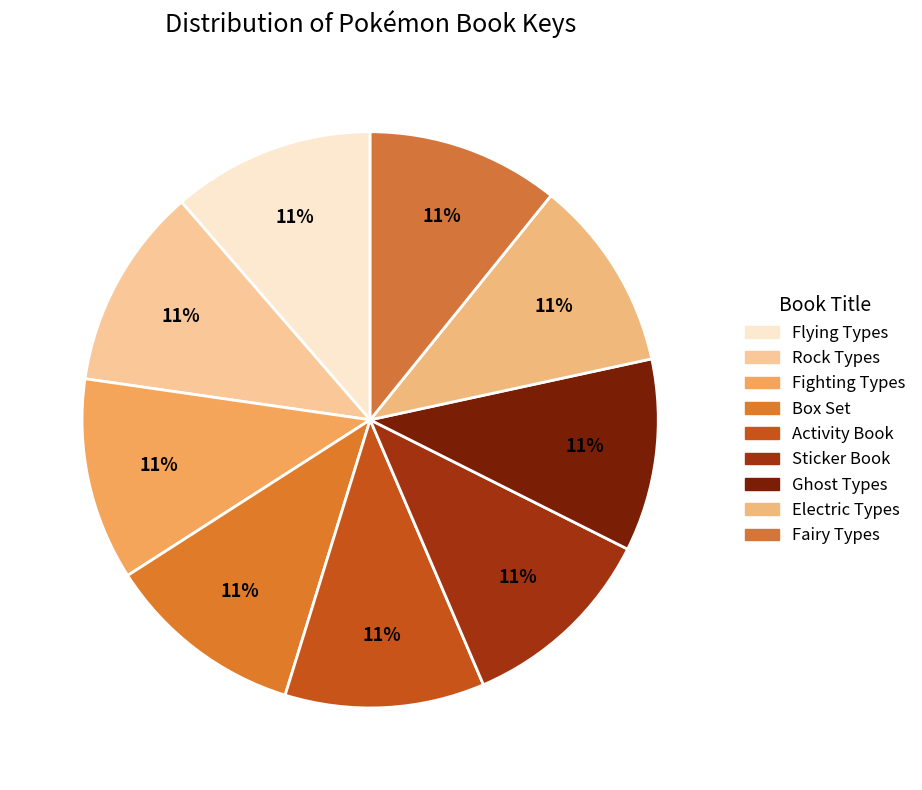

How many slices are in this pie chart?

9